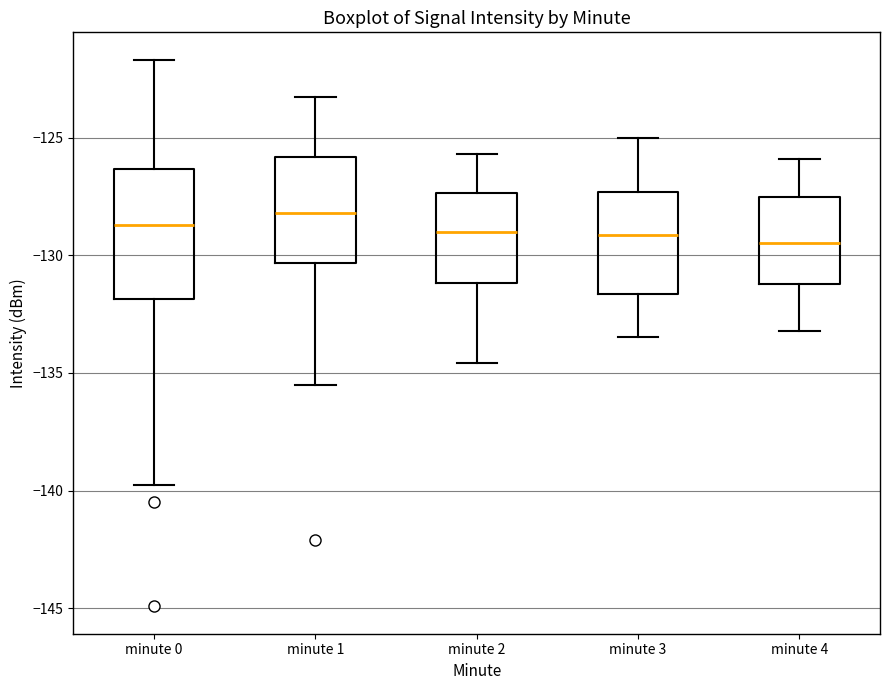

Reading left to right, transcribe this box plot: for each box, give where its median line is, the range the box spans, and where its two whiskers end, as read against the y-axis. The values are not printed on the chart, so give them approximately, as read against the axis.

minute 0: median -128.5, box -132.0 to -126.5, whiskers -139.5 to -121.5
minute 1: median -128.0, box -130.5 to -126.0, whiskers -135.5 to -123.5
minute 2: median -129.0, box -131.0 to -127.5, whiskers -134.5 to -125.5
minute 3: median -129.0, box -131.5 to -127.5, whiskers -133.5 to -125.0
minute 4: median -129.5, box -131.0 to -127.5, whiskers -133.0 to -126.0